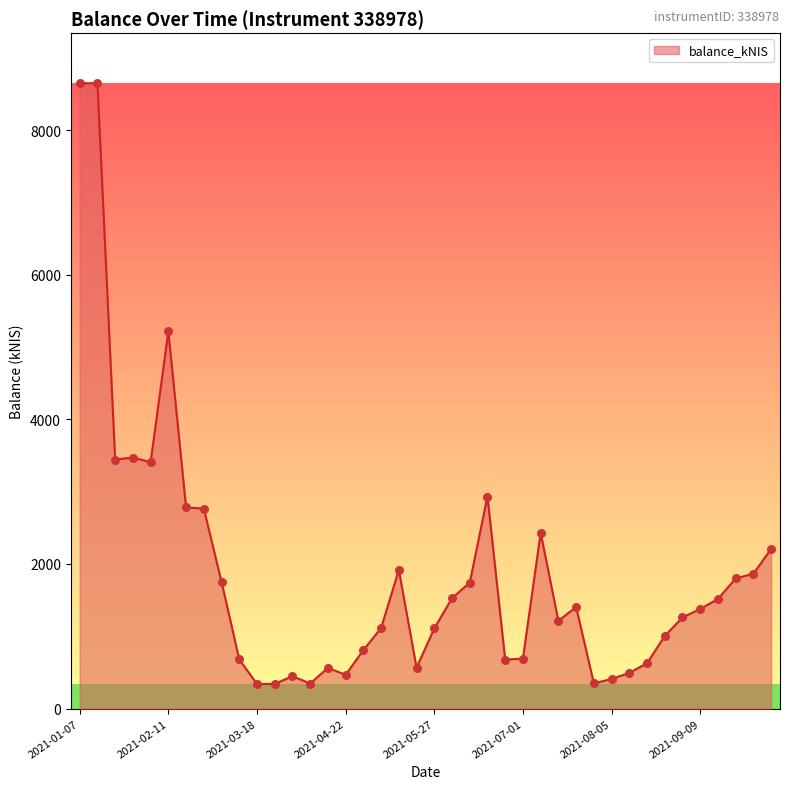

What is the minimum value shown in the chart?

340.8